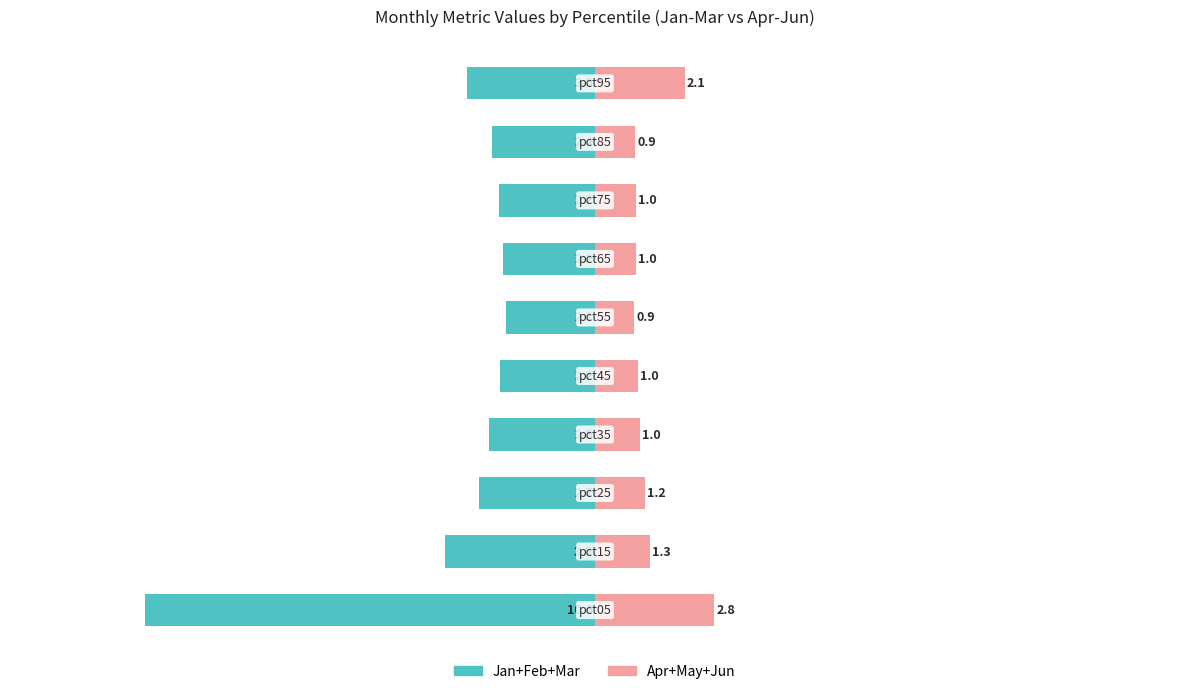

Are the bars grouped side by side (vs. stacked)?

Yes